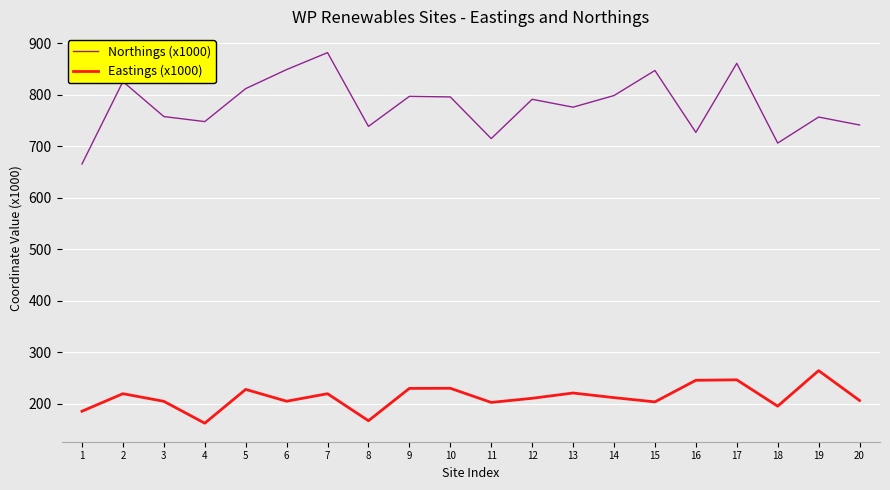

The value of Northings (x1000) at 14 is 1059.9. True or false?

False